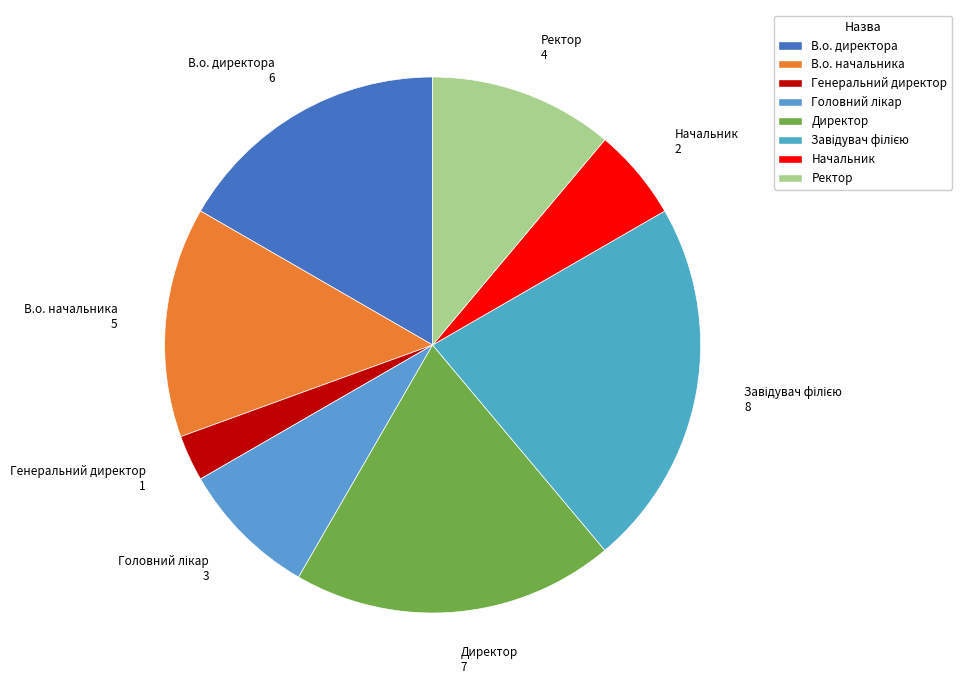

The Генеральний директор slice represents 8% of the pie. True or false?

False